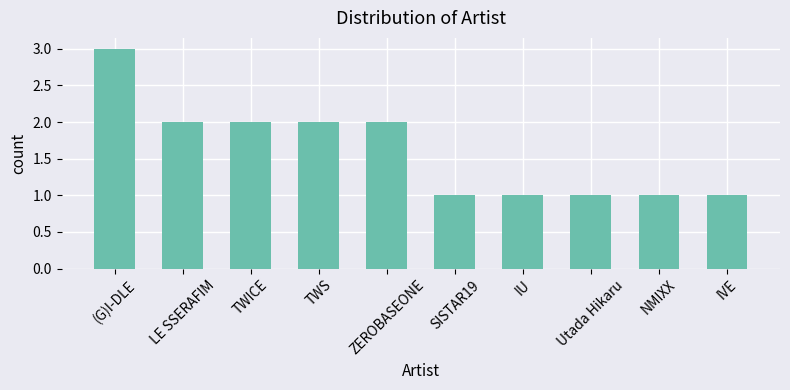

Which has a higher value, NMIXX or LE SSERAFIM?

LE SSERAFIM